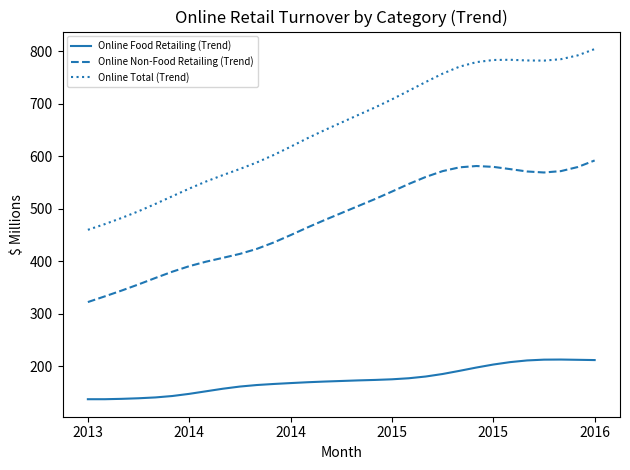

How many lines are shown in the chart?

3